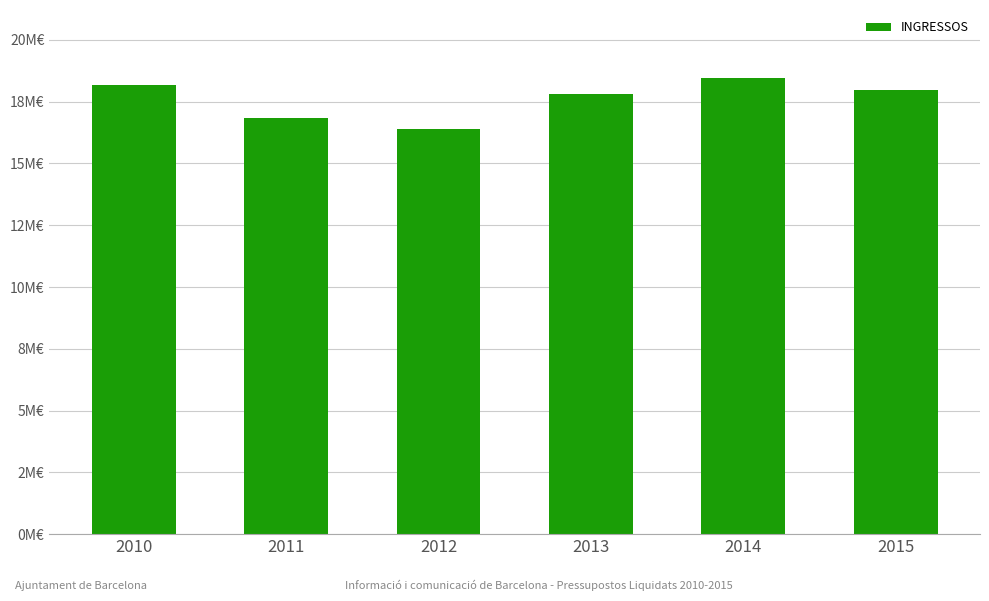

What is the change in value from 2012 to 2015?

+1578371.3